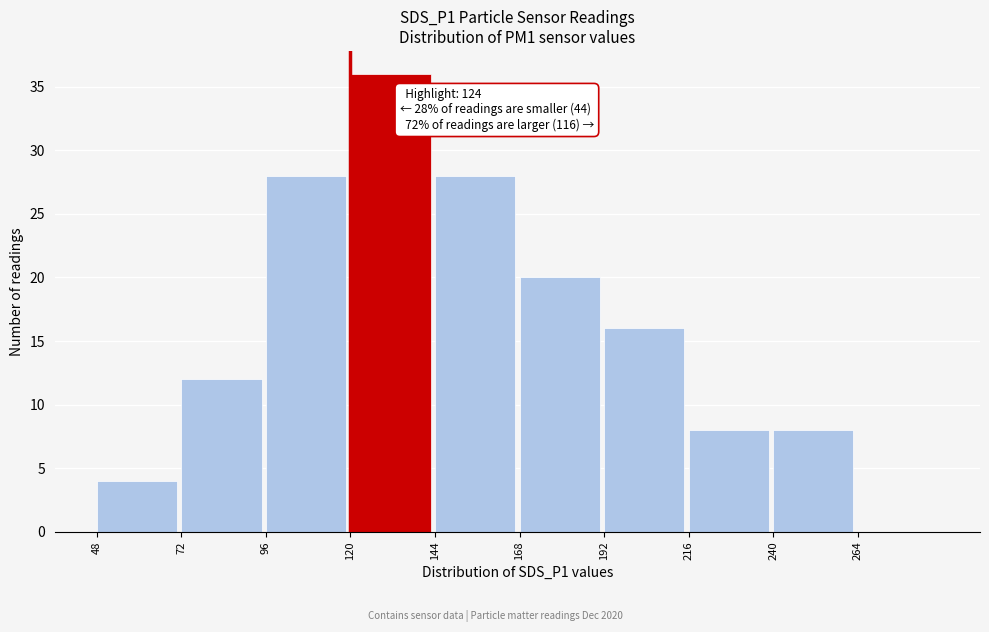

Over which range of the x-axis is the bar tallest?

120 to 144